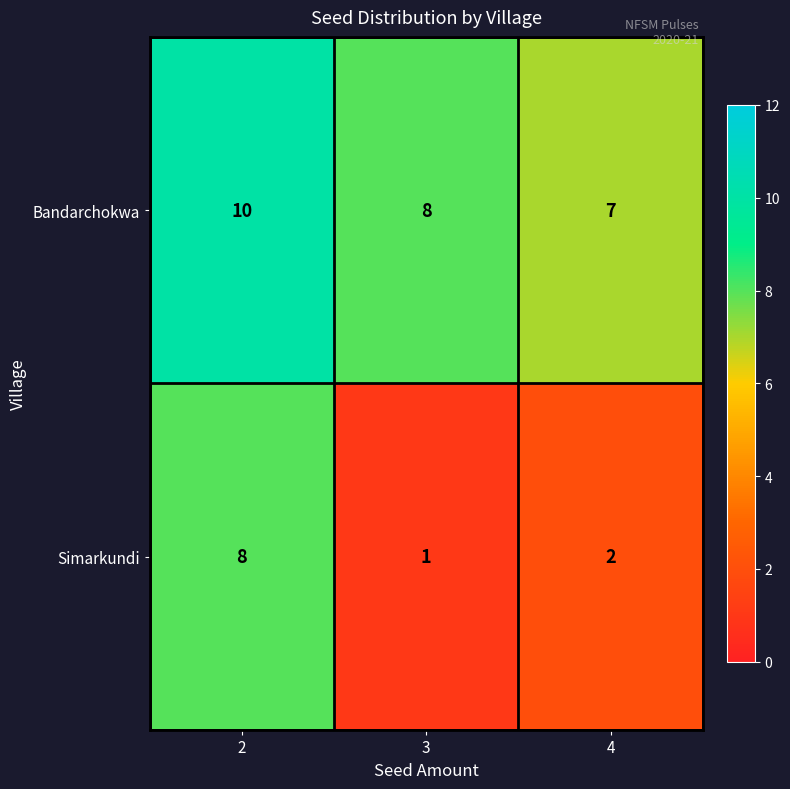

How many Simarkundi values are between 1 and 8?

3